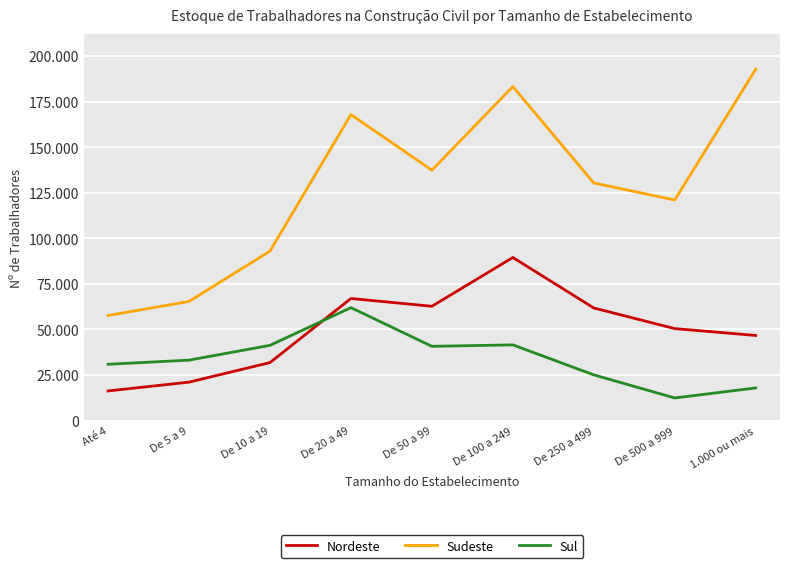

Between Até 4 and 1.000 ou mais, which series saw the biggest shift?

Sudeste